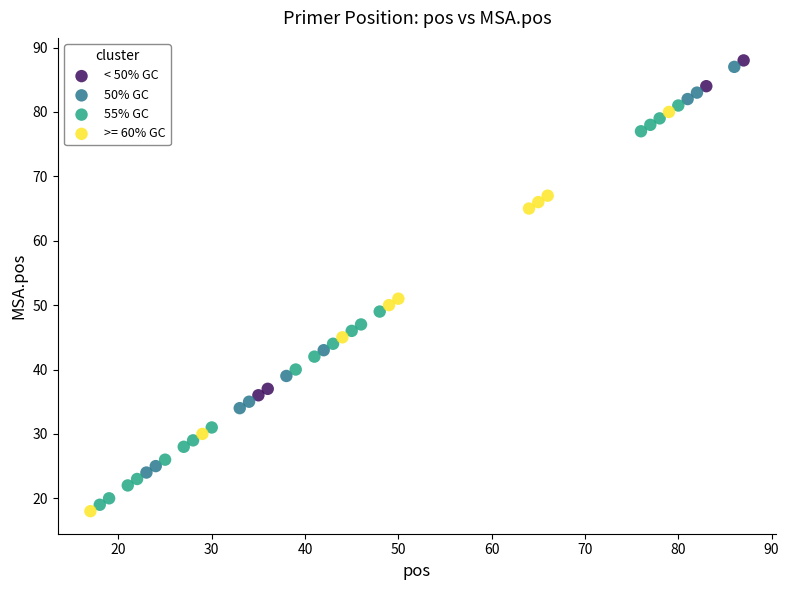

What are all the series names shown in the legend?

< 50% GC, 50% GC, 55% GC, >= 60% GC